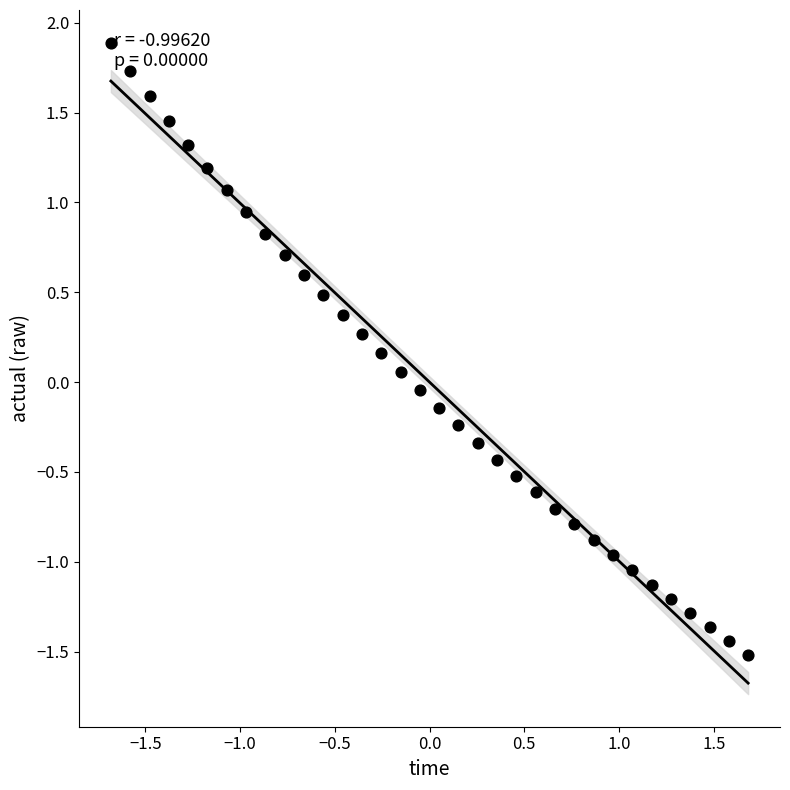

What is the range of X values (max minus min)?

3.4